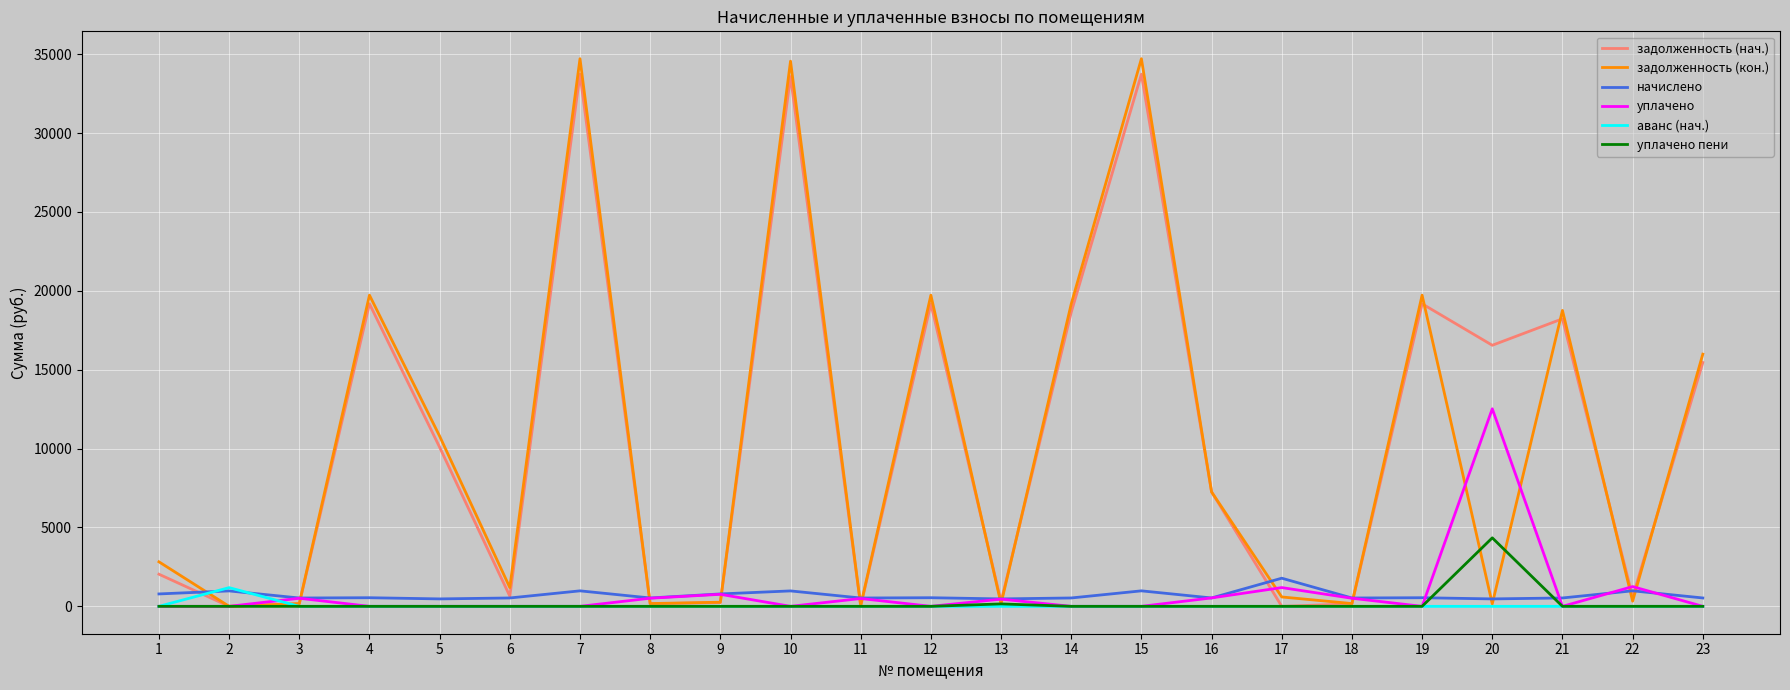

List the series in order of their peak value, highest first.

задолженность (кон.), задолженность (нач.), уплачено, уплачено пени, начислено, аванс (нач.)